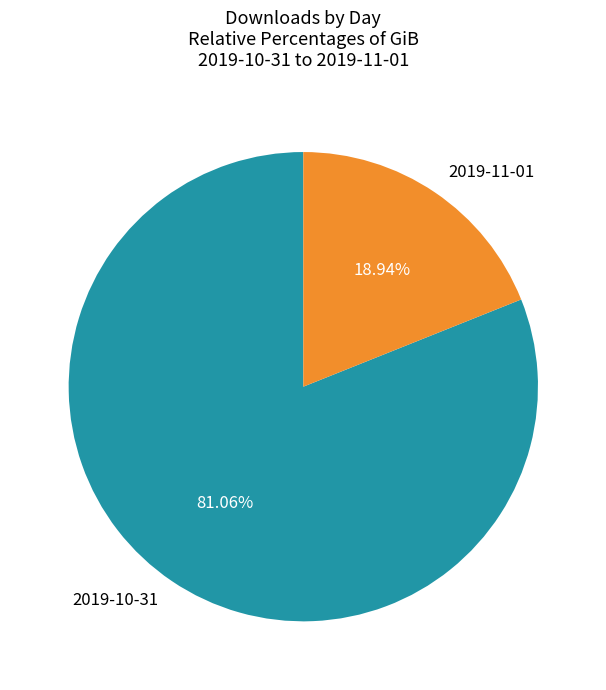

What is the ratio of the value at 2019-10-31 to the value at 2019-11-01?

4.3